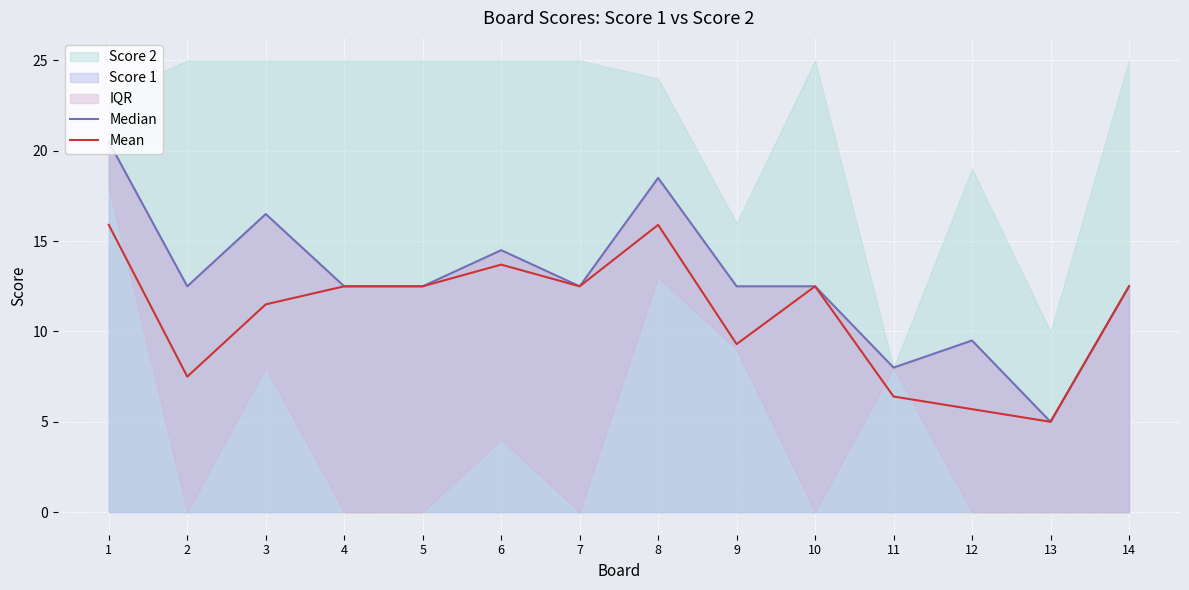

What is the value of the Median point at the 10th from the left?

12.5